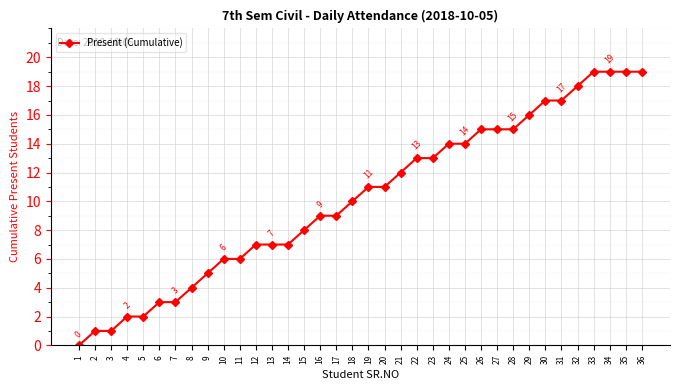

How many data points are less than 11?

18